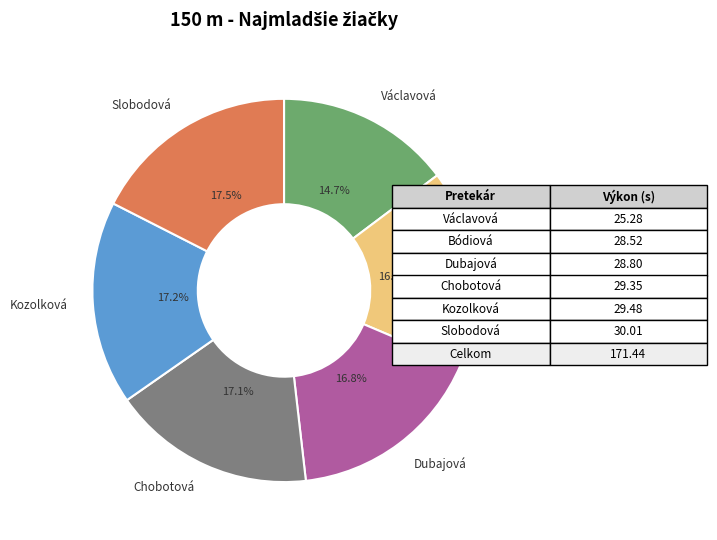

Is there a majority slice in this chart?

No